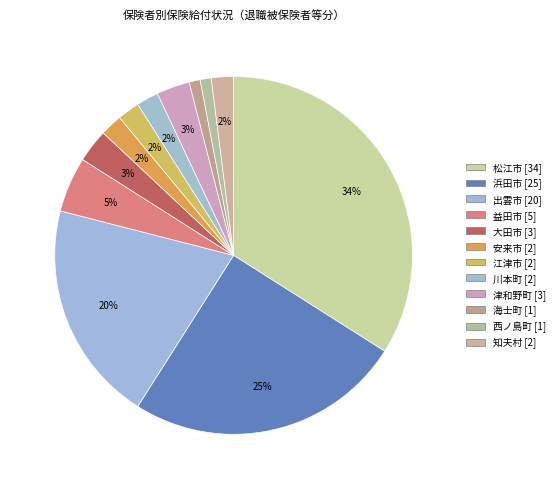

Which has a higher value, 津和野町 or 安来市?

津和野町